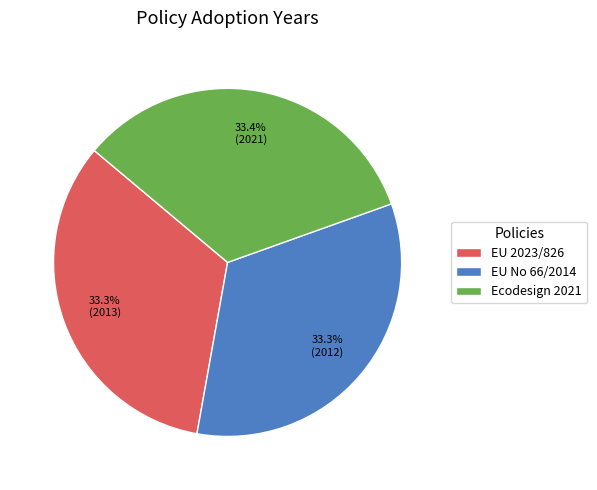

Count the number of slices in the pie.

3